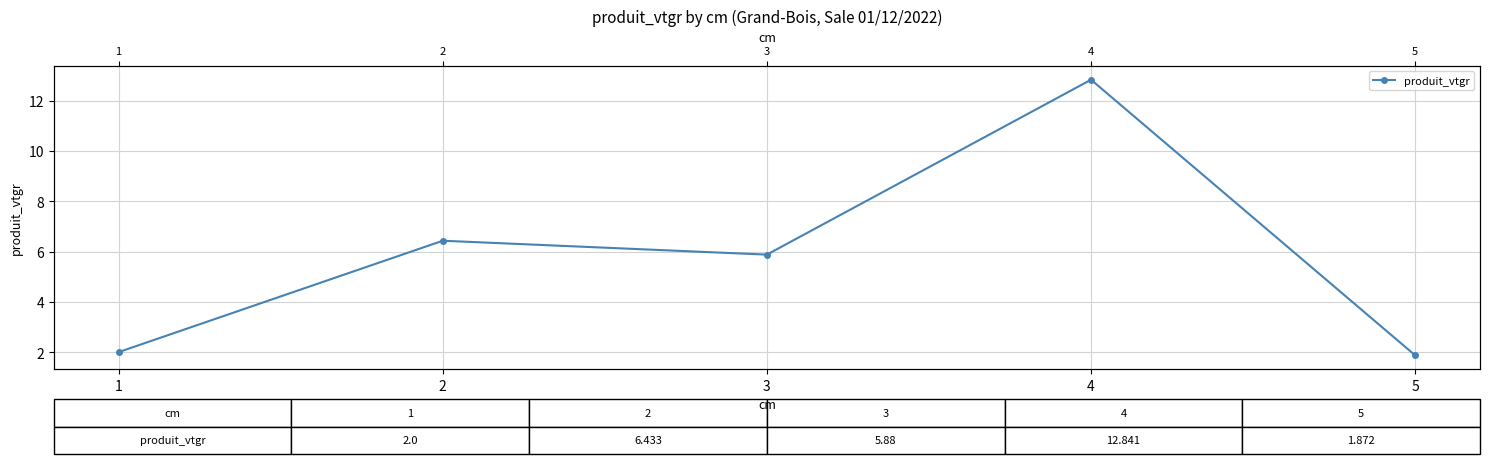

What value does the data have at 4?

12.8